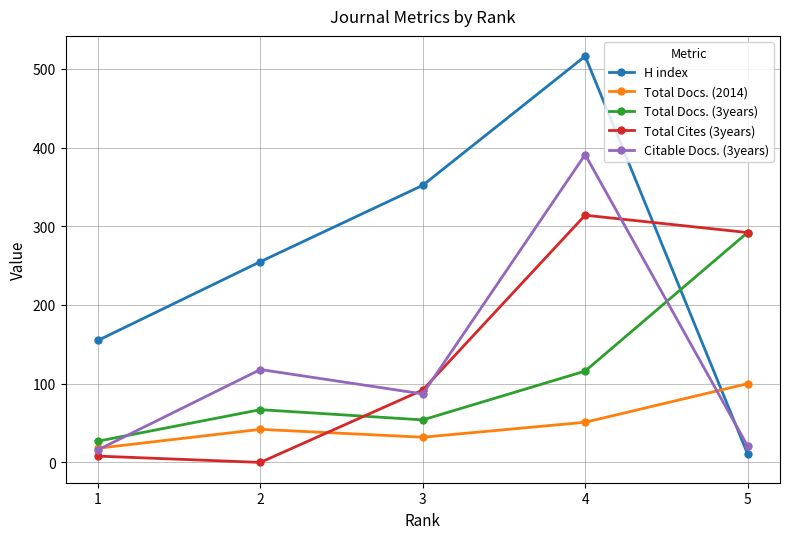

True or false: Total Docs. (3years) and Total Docs. (2014) intersect in this chart.

False